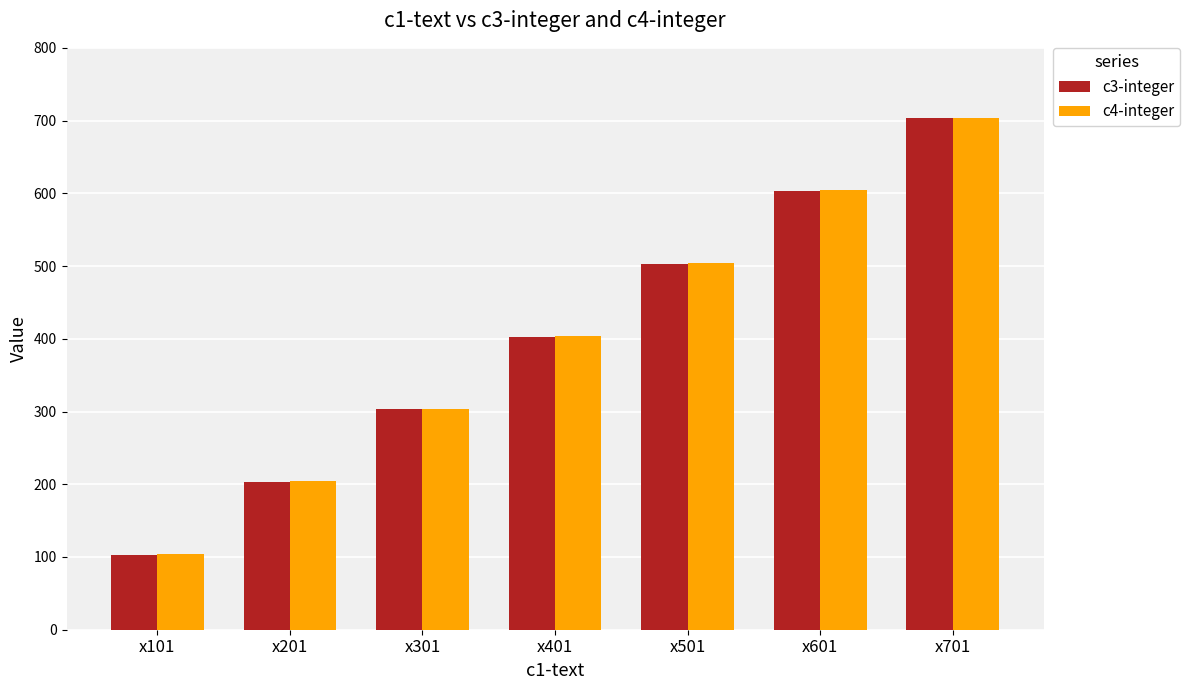

Which category has the lowest value in the c3-integer series?

x101